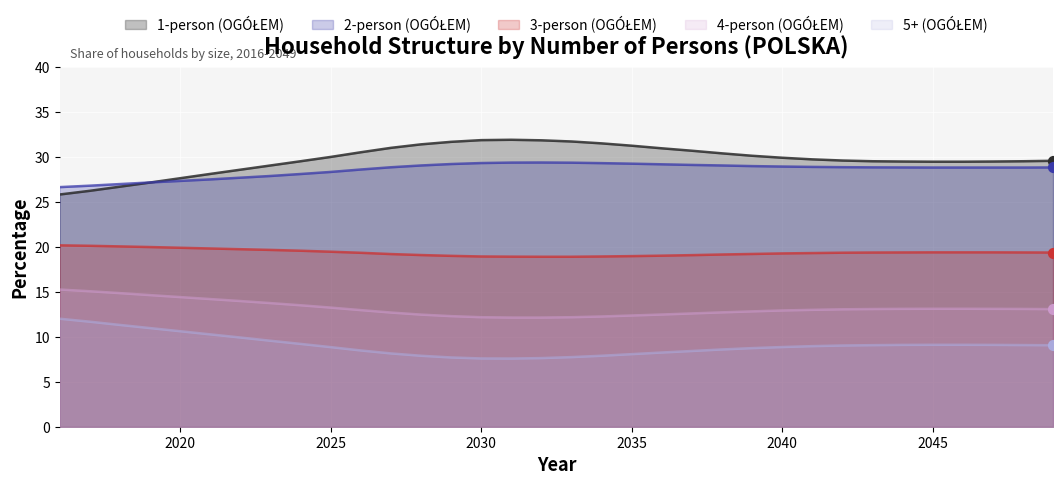

Is the value of 5+ (OGÓŁEM) at 2048 greater than the value of 4-person (OGÓŁEM) at 2041?

No